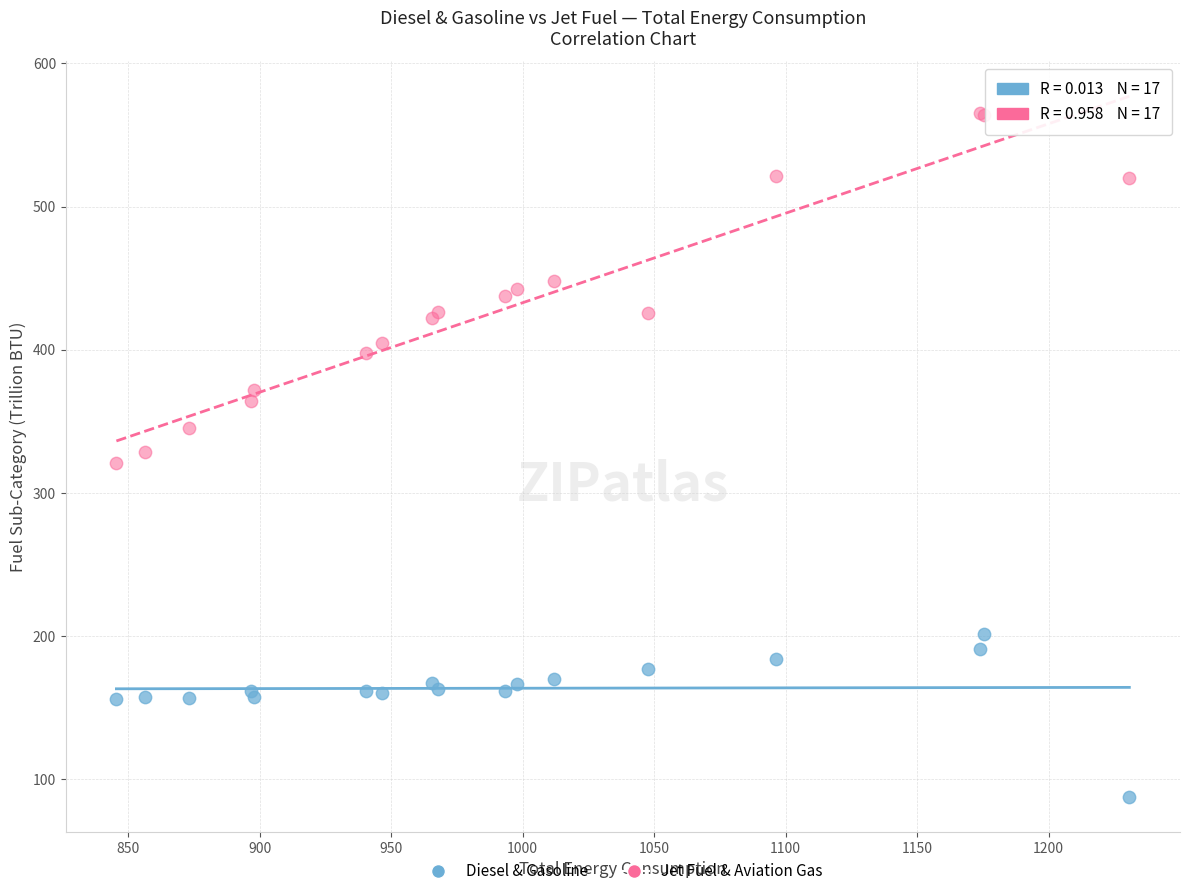

Which series has the widest spread of Y values?

Jet Fuel & Aviation Gas